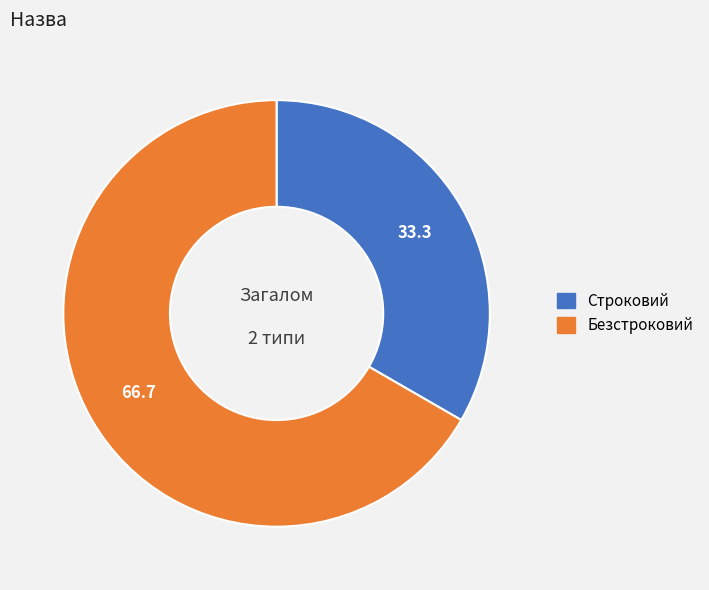

Is the sum of Безстроковий and Строковий greater than half?

Yes